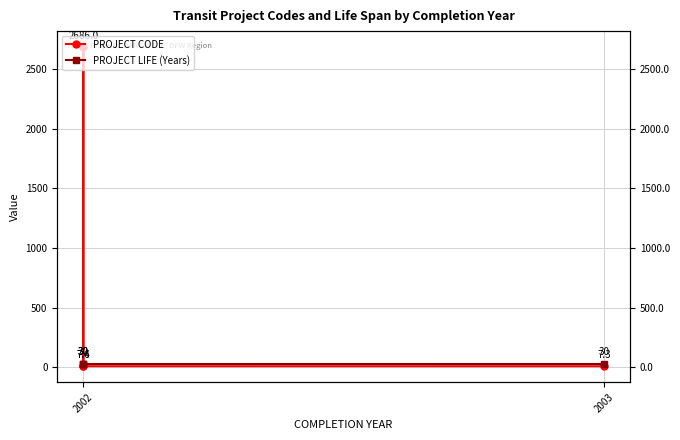

Which label corresponds to the smallest value in the chart?

2003